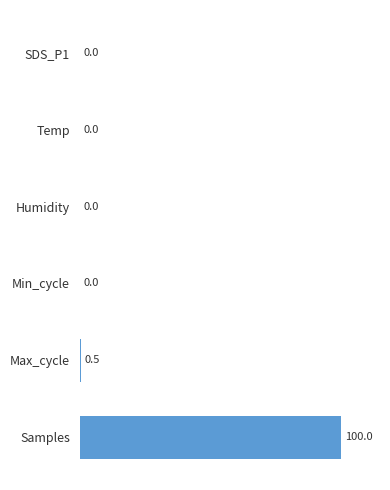

How many series are shown in this chart?

1